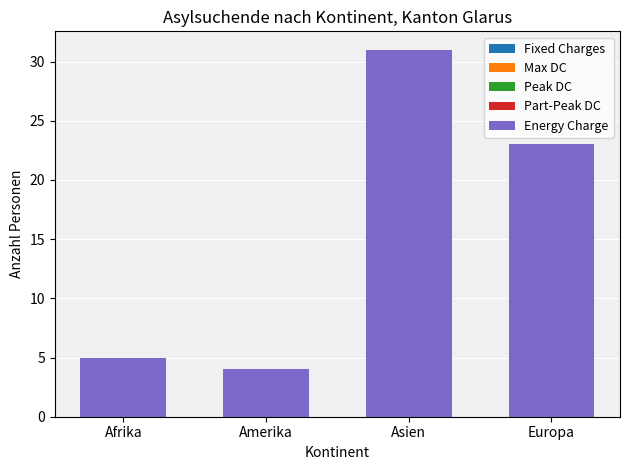

What is the label of the 1st bar from the right?

Europa